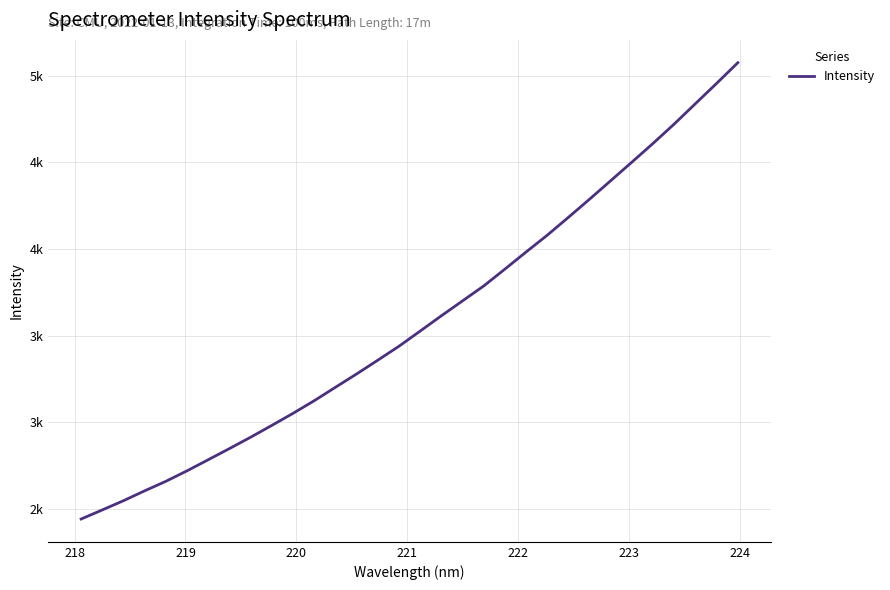

What is the sum of all values?

114580.6